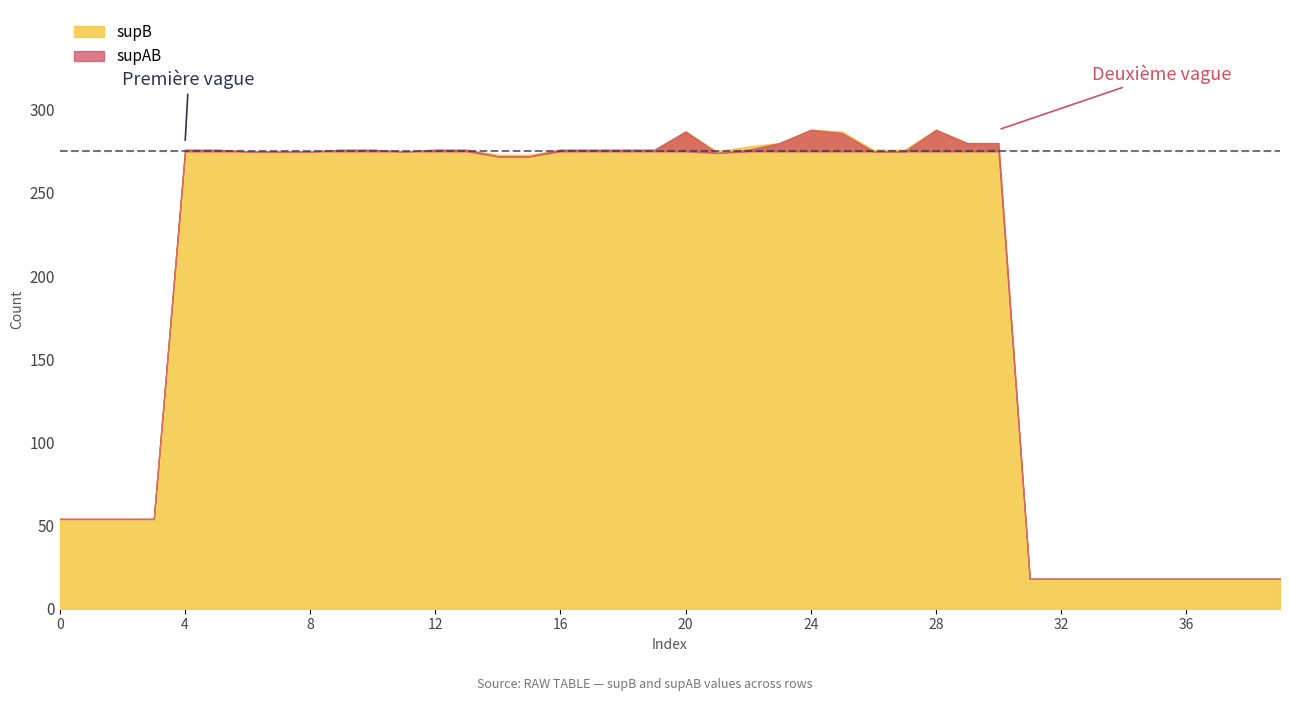

Where is the first local minimum for supB?

11